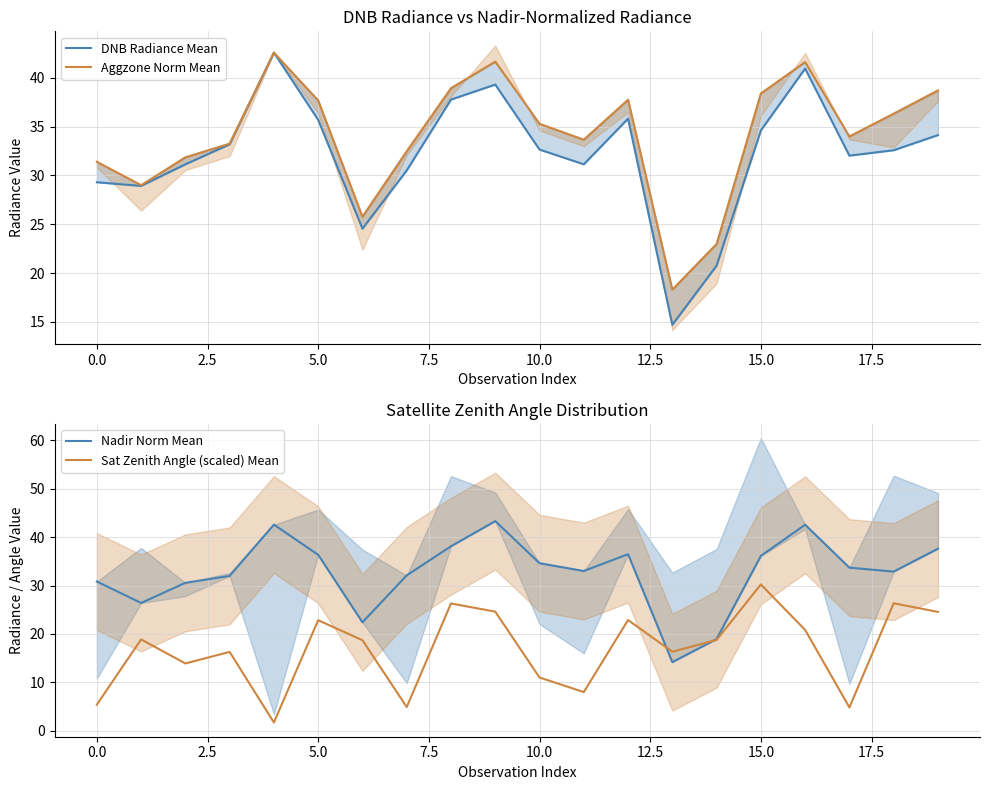

Count the number of categories in the chart.

20